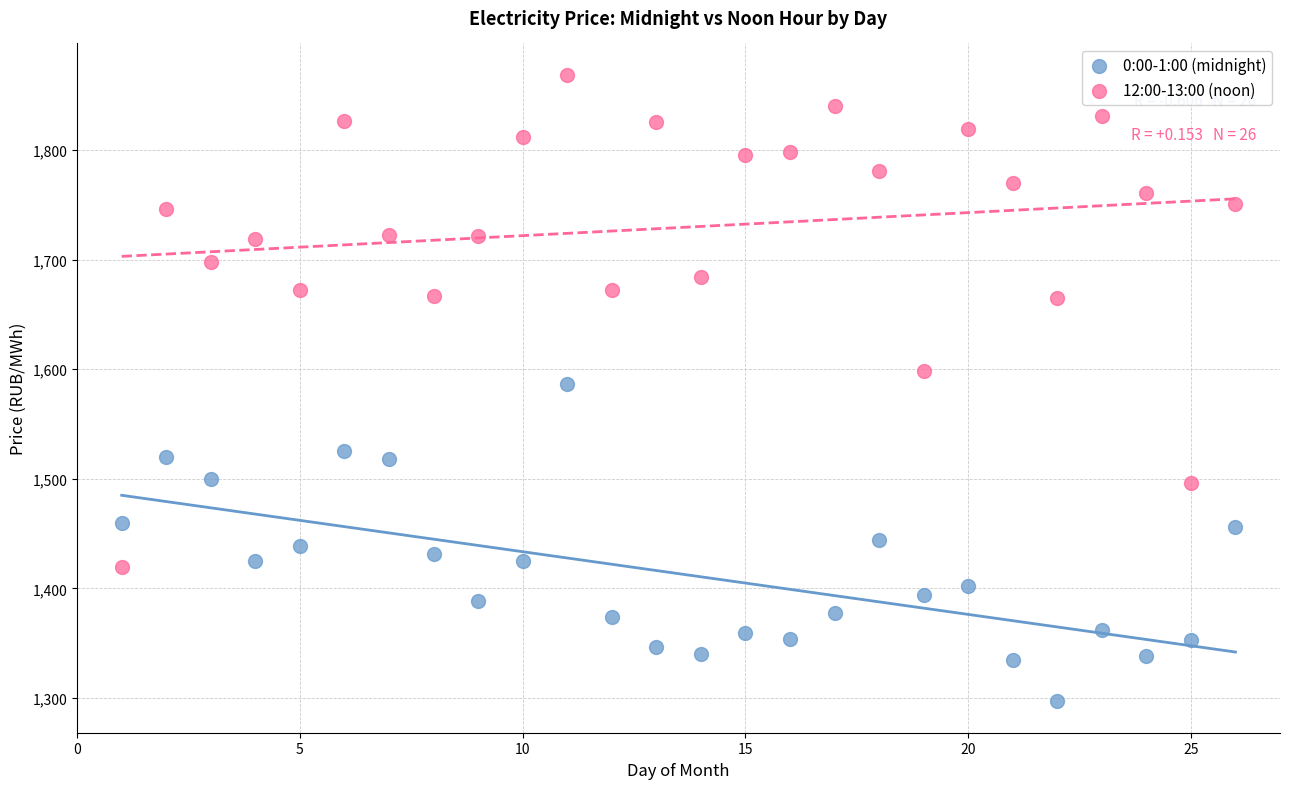

What is the X range (max minus min) for the scatter plot?

25.0